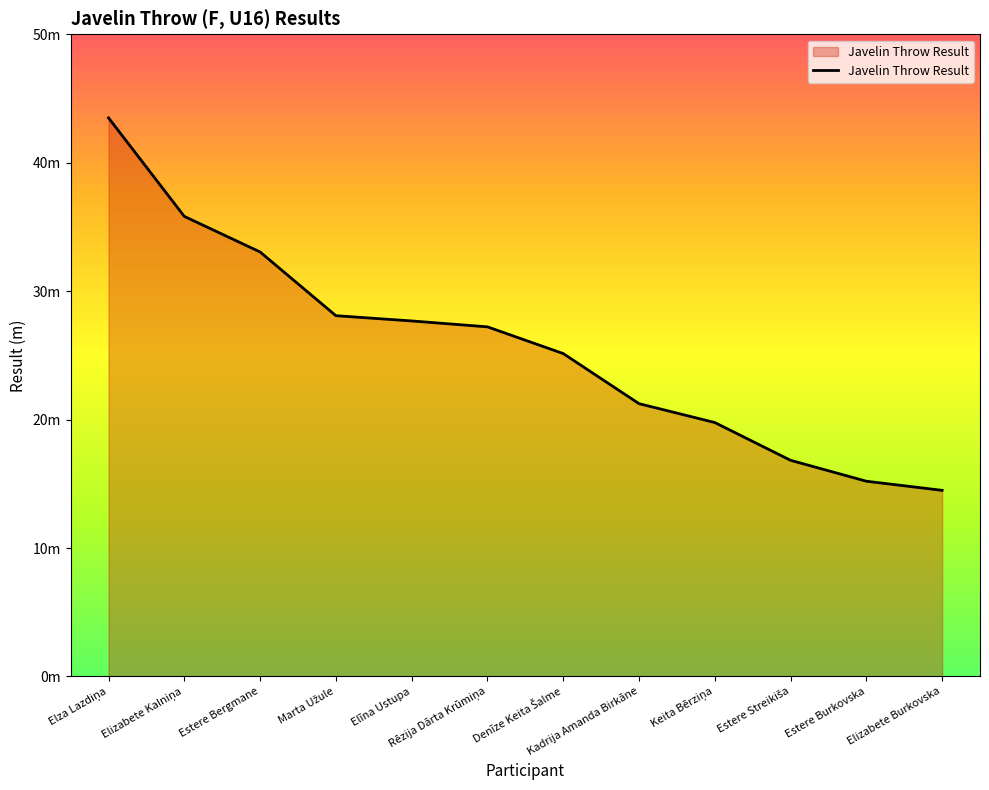

Does the chart have visible grid lines?

No